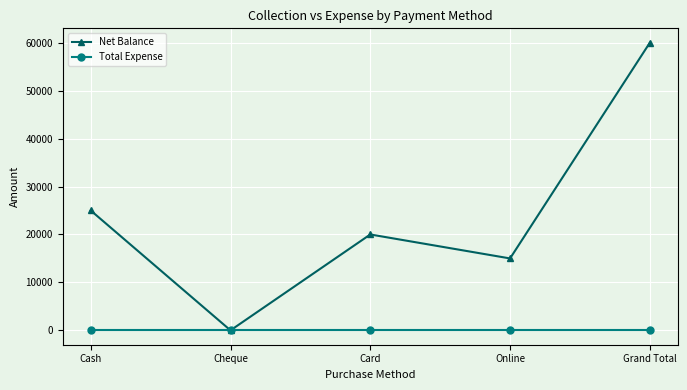

Reading right to left, transcribe all the data shown in this chart.

Net Balance: Grand Total=60000	Online=15000	Card=20000	Cheque=0	Cash=25000
Total Expense: Grand Total=0	Online=0	Card=0	Cheque=0	Cash=0